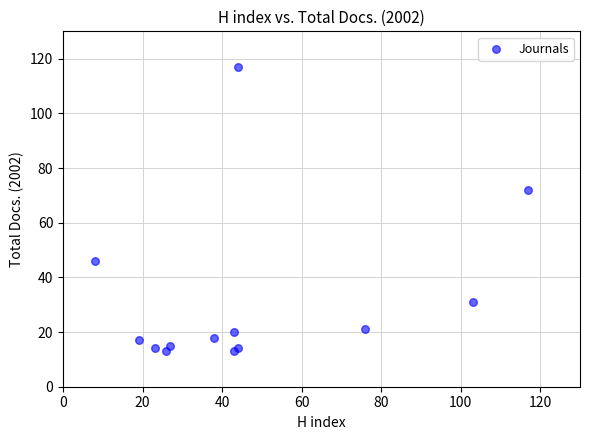

What Y value in the scatter plot is closest to 65?

72